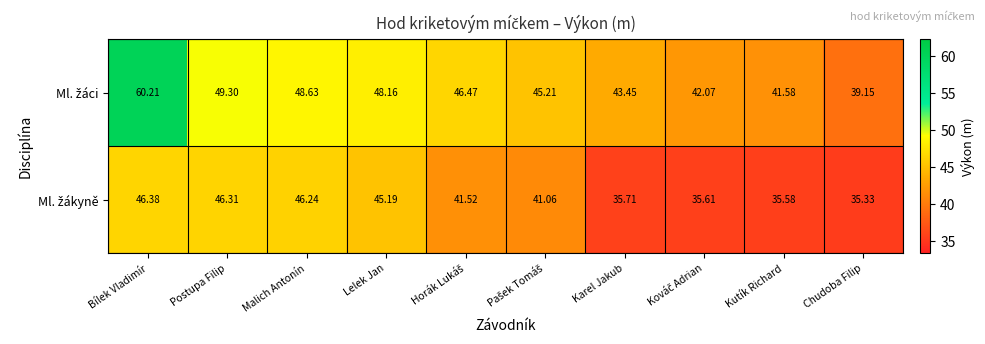

Which category has the highest value across all series?

Bílek Vladimír